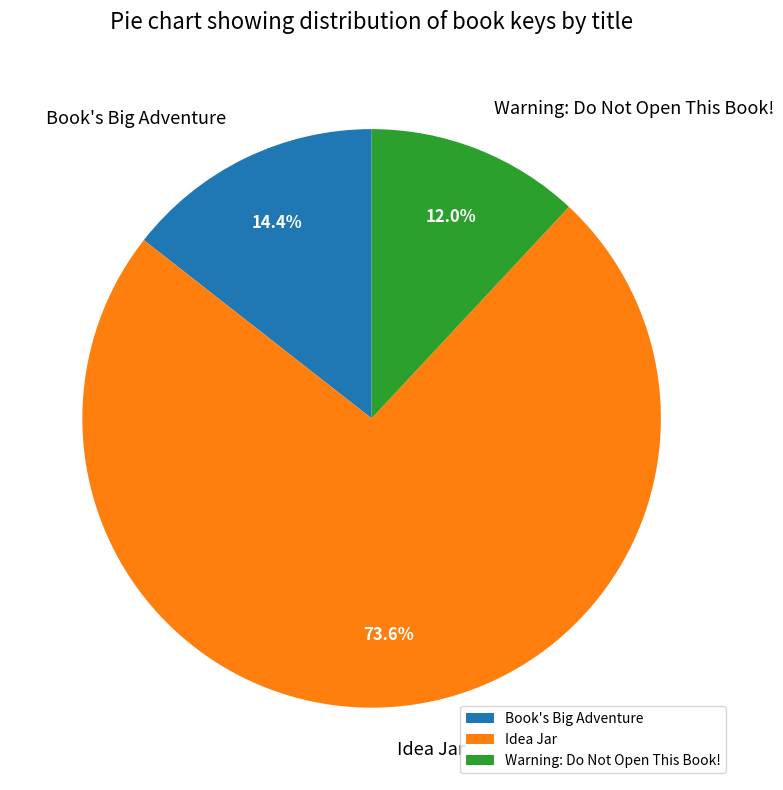

To the nearest percent, what is the difference between the Warning: Do Not Open This Book! and Idea Jar slice percentages?

62%